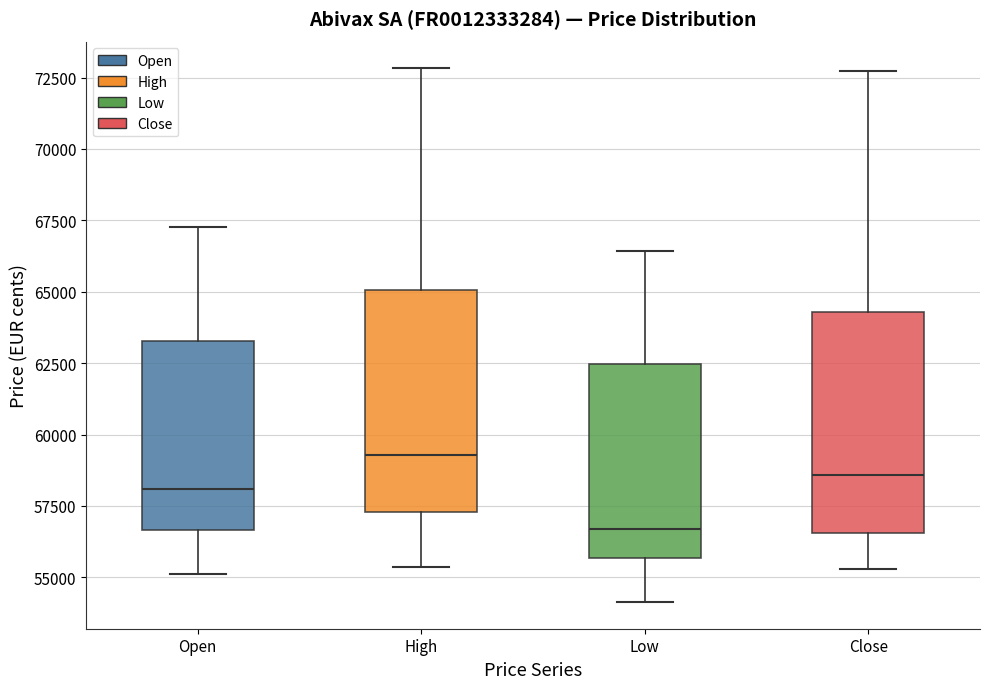

Reading left to right, read every box against the y-axis: the position of its median line, the range the box covers, and the ends of its whiskers. The values are not printed on the chart, so give them approximately, as read against the axis.

Open: median 58000, box 56500 to 63500, whiskers 55000 to 67500
High: median 59500, box 57500 to 65000, whiskers 55500 to 73000
Low: median 56500, box 55500 to 62500, whiskers 54000 to 66500
Close: median 58500, box 56500 to 64500, whiskers 55500 to 72500